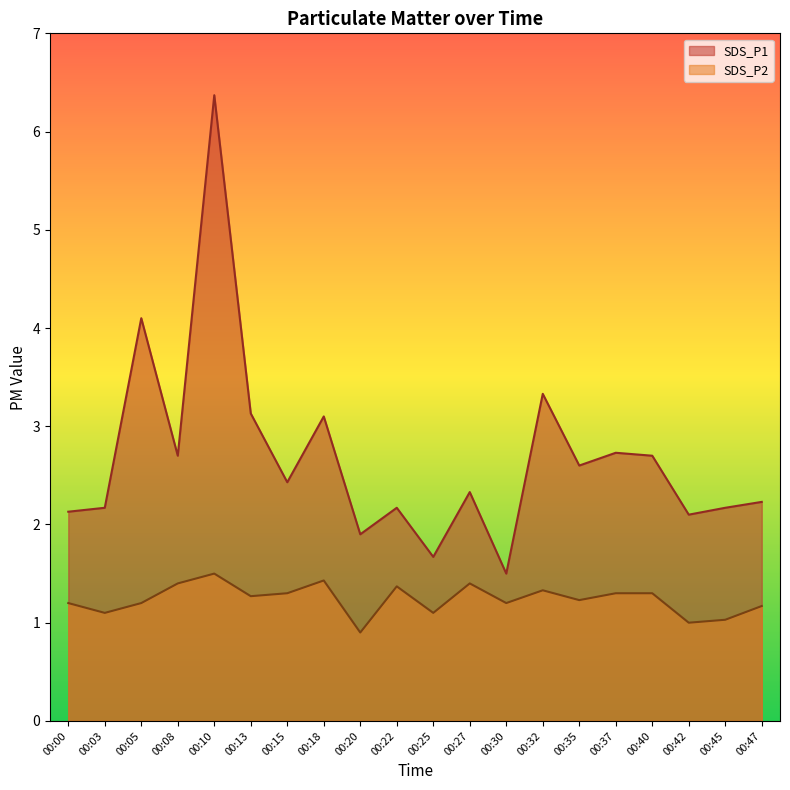

True or false: SDS_P1 has more than 0 points higher than both neighbors.

True